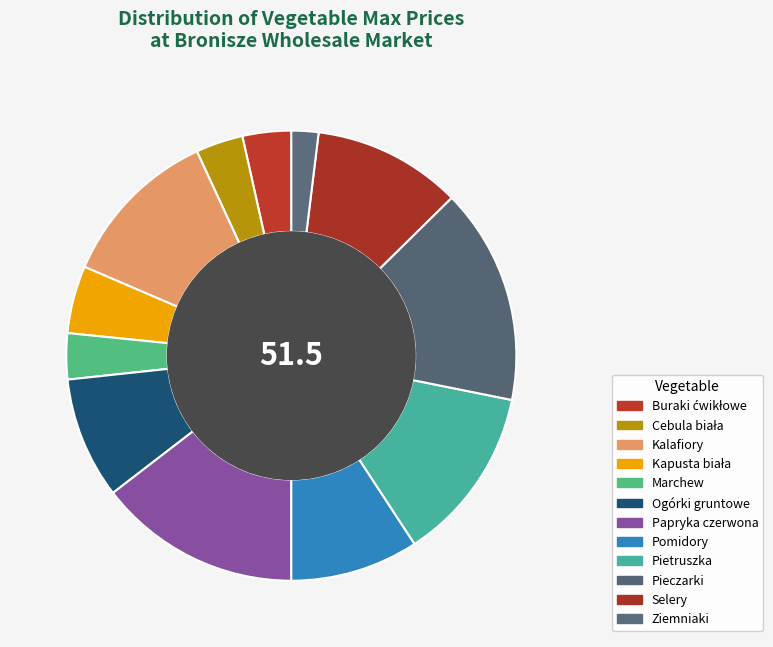

How many slices are in this pie chart?

12